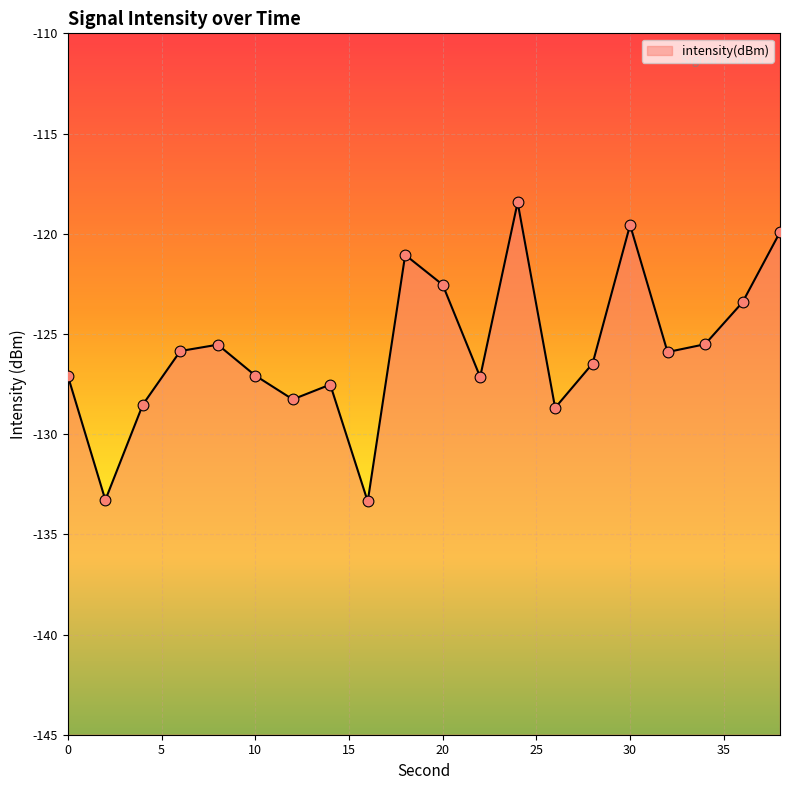

What is the change in value from 12 to 24?

+9.8